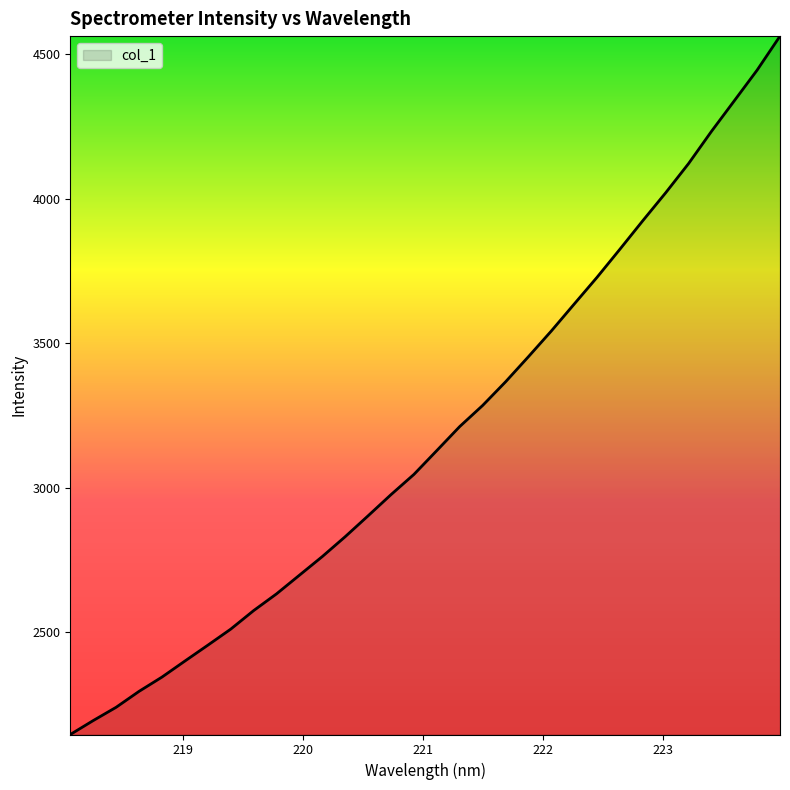

What is the difference between the maximum and minimum values?

2417.9